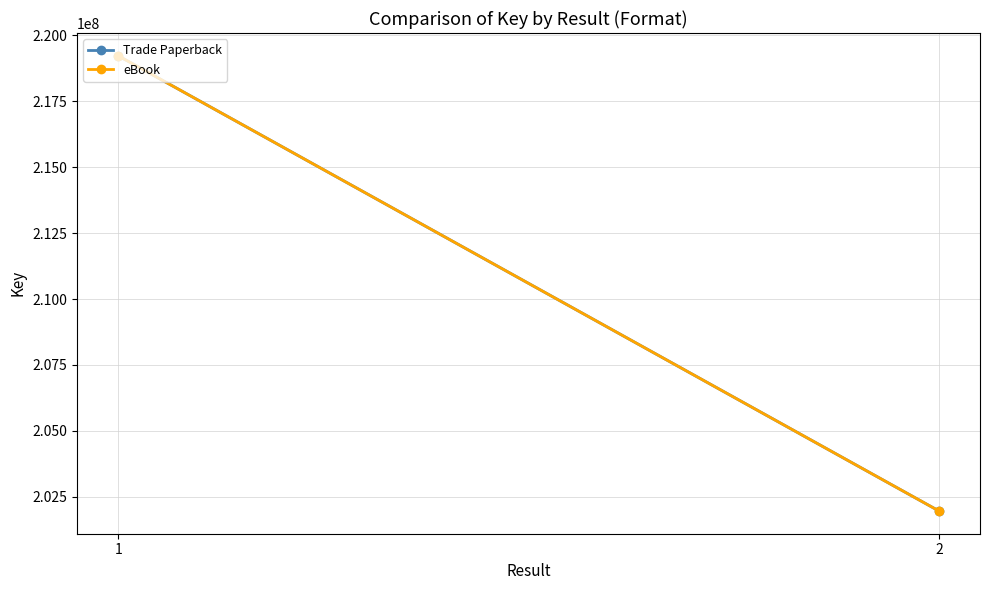

At which label is Trade Paperback closest to 210593900?

1